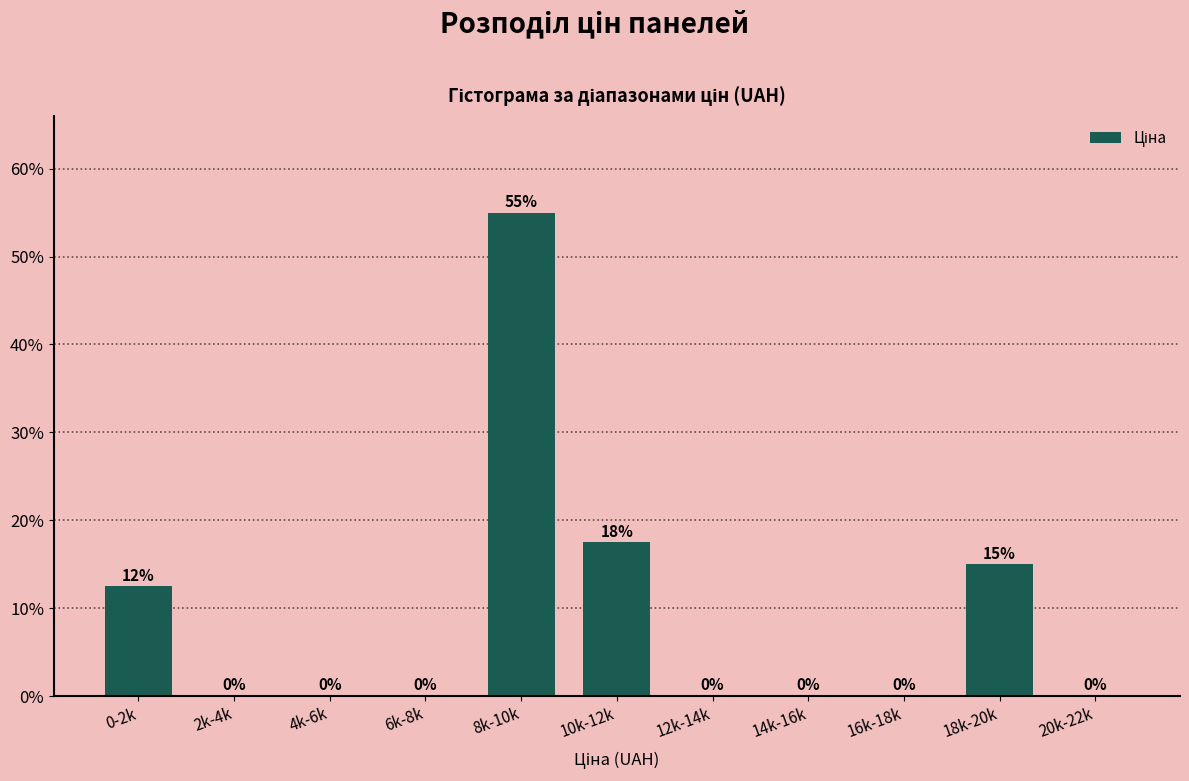

At which label is the value closest to 27?

10k-12k